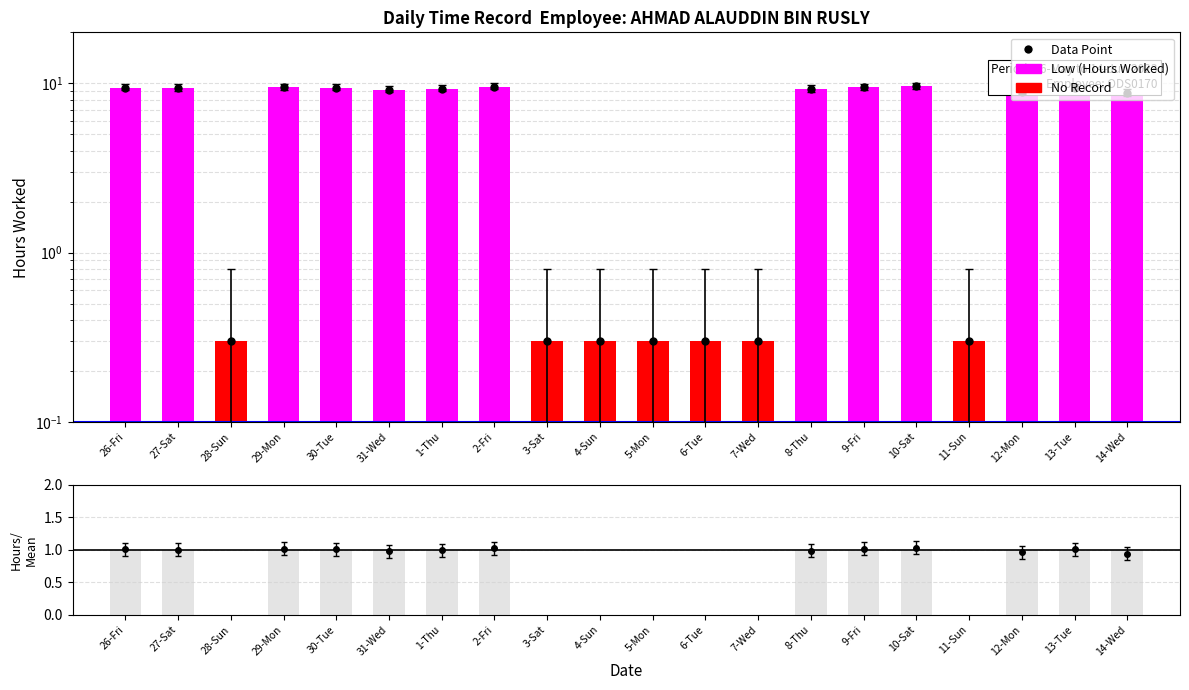

What is the value of the Data/Mean bar at the 4th from the left?

1.0